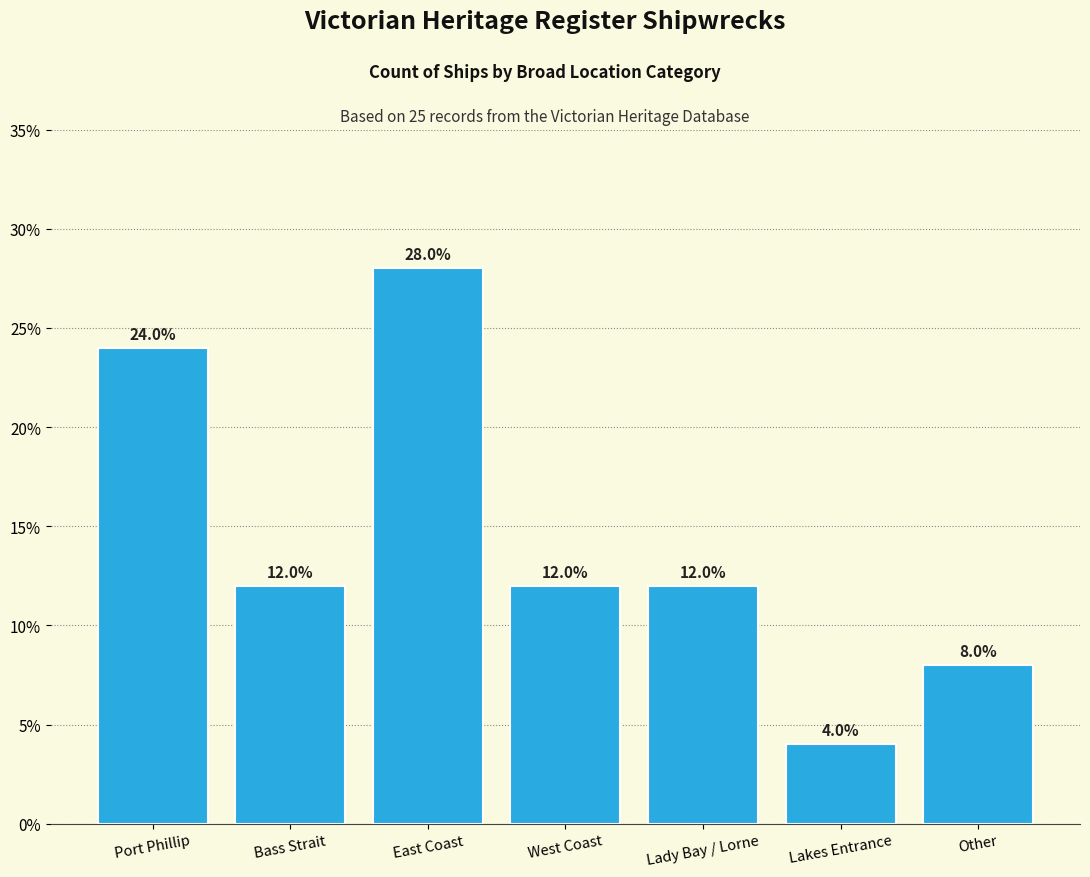

Reading left to right, transcribe all the data shown in this chart.

24.0	12.0	28.0	12.0	12.0	4.0	8.0